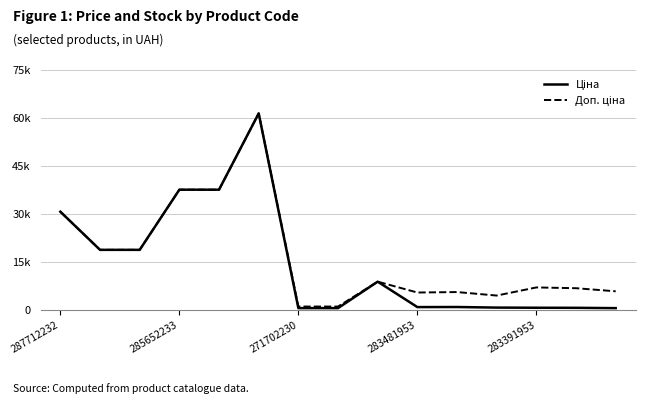

Does the chart display data point markers on the line(s)?

No